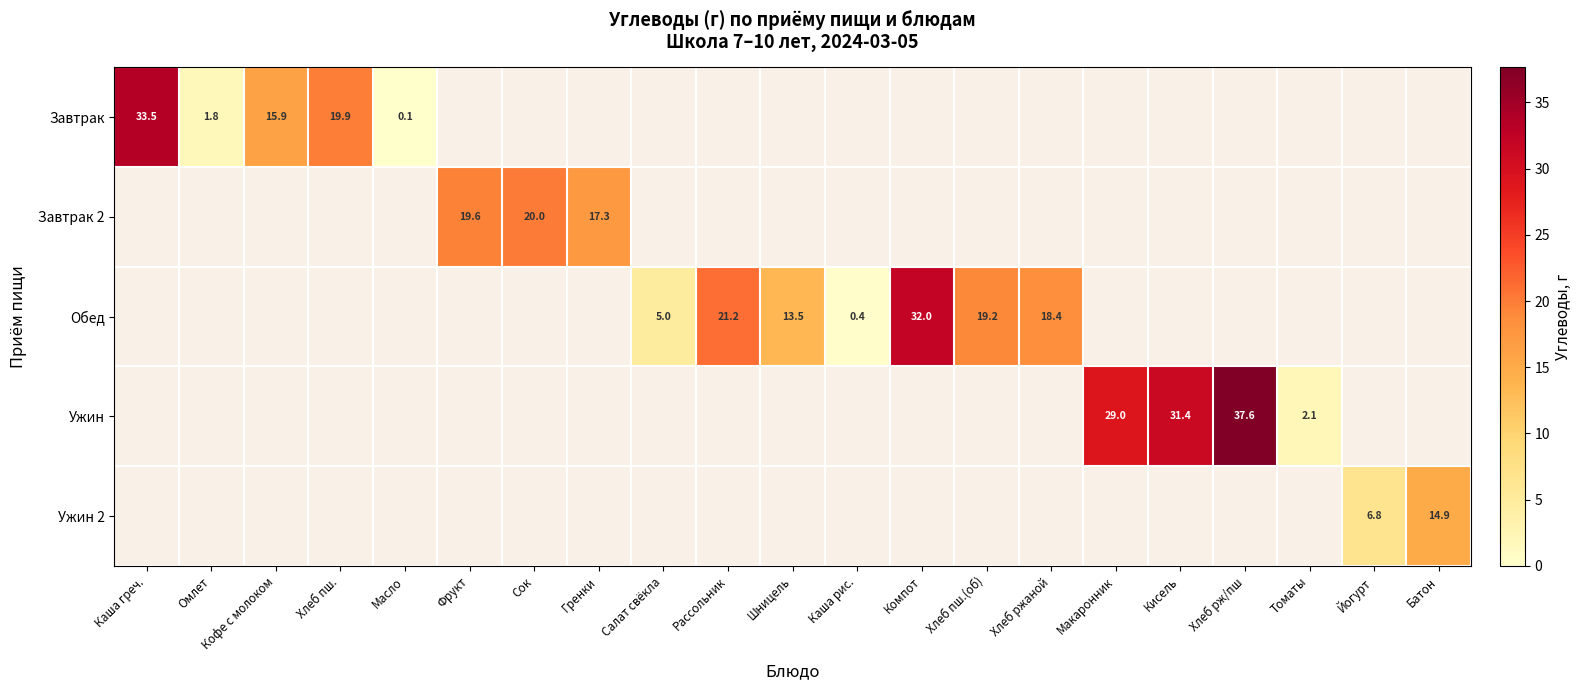

Rank the categories by Завтрак value from lowest to highest.

Масло, Омлет, Кофе с молоком, Хлеб пш., Каша греч., Фрукт, Сок, Гренки, Салат свёкла, Рассольник, Шницель, Каша рис., Компот, Хлеб пш.(об), Хлеб ржаной, Макаронник, Кисель, Хлеб рж/пш, Томаты, Йогурт, Батон